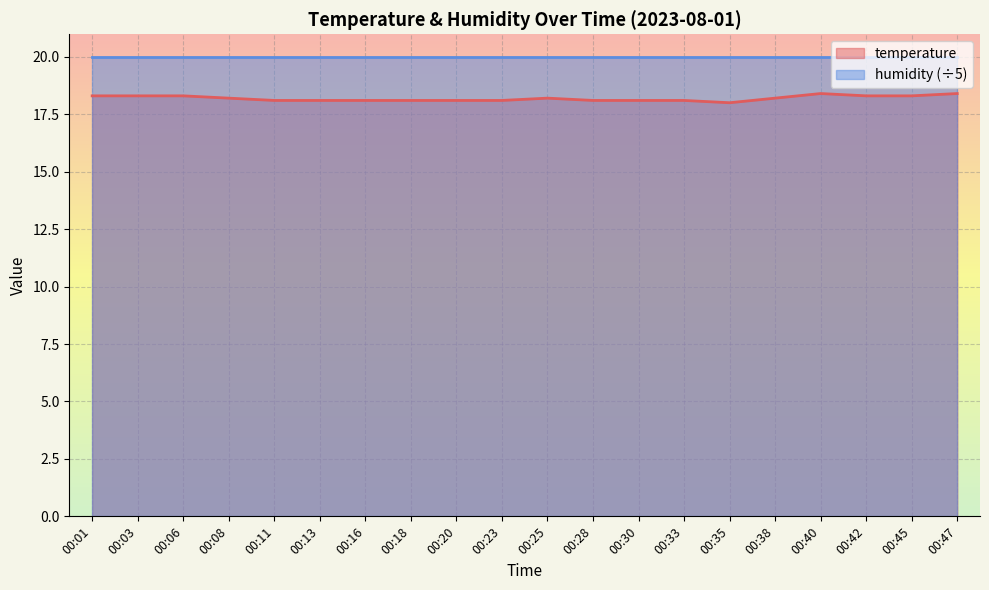

What is the difference between the second highest and second lowest values?

0.3